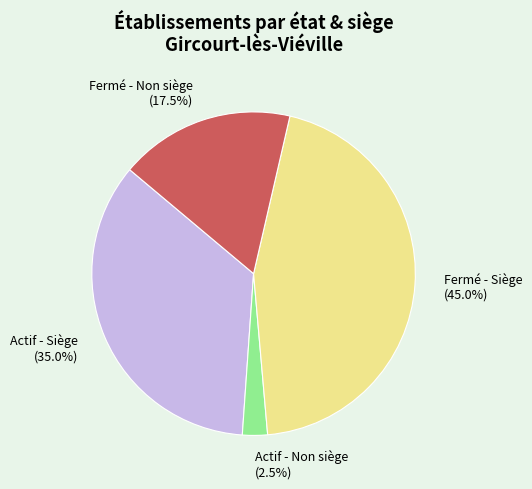

How many segments does this pie chart have?

4